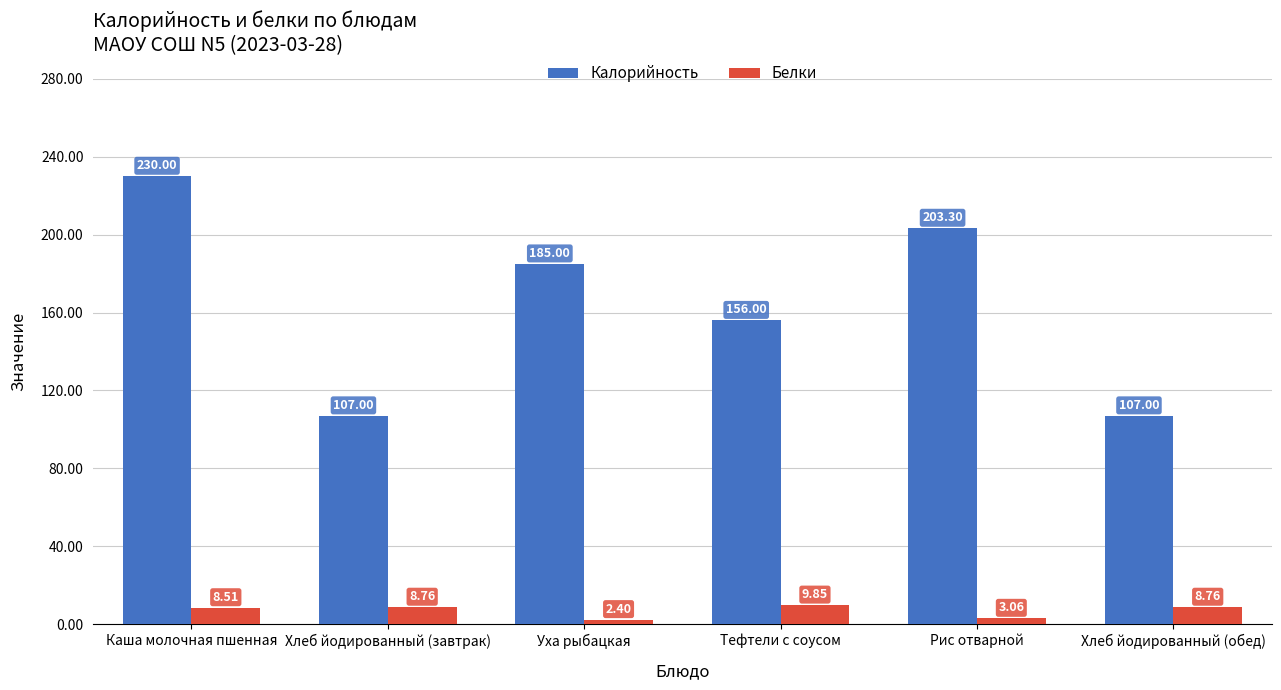

The value of Калорийность at Каша молочная пшенная is 127.9. True or false?

False